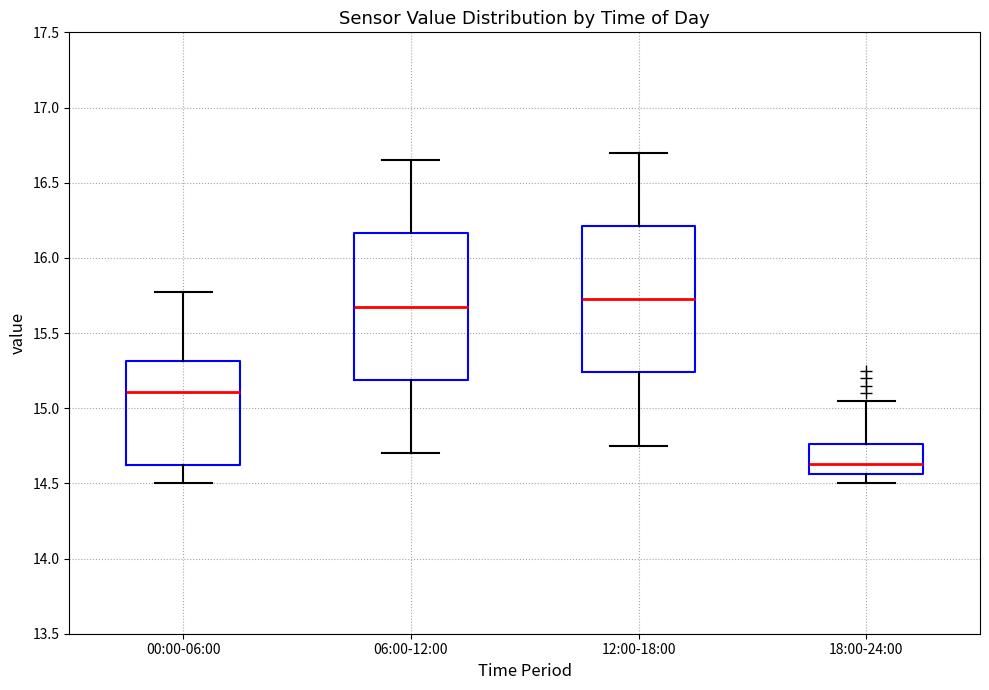

Reading left to right, read every box against the y-axis: the position of its median line, the range the box covers, and the ends of its whiskers. The values are not printed on the chart, so give them approximately, as read against the axis.

00:00-06:00: median 15.10, box 14.60 to 15.30, whiskers 14.50 to 15.75
06:00-12:00: median 15.70, box 15.20 to 16.15, whiskers 14.70 to 16.65
12:00-18:00: median 15.75, box 15.25 to 16.20, whiskers 14.75 to 16.70
18:00-24:00: median 14.65, box 14.55 to 14.75, whiskers 14.50 to 15.05